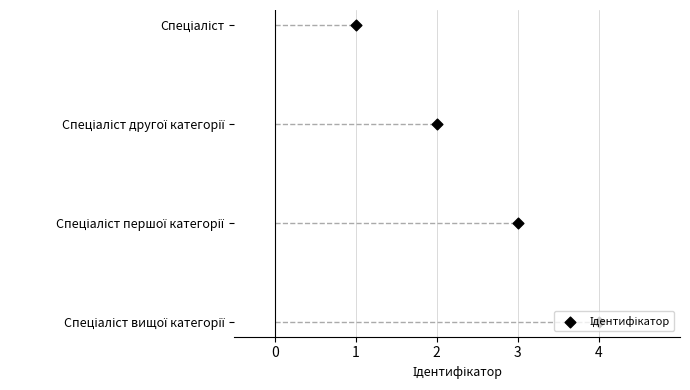

What is the change in value from 2 to 4?

+2